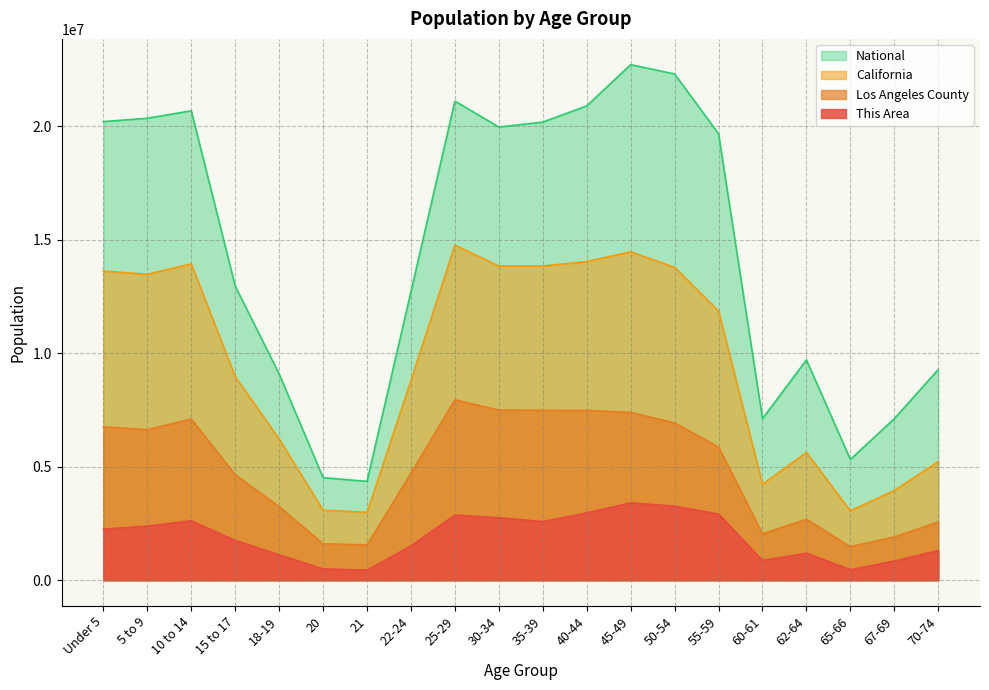

The This Area series shows 500224.2 at 20. True or false?

True